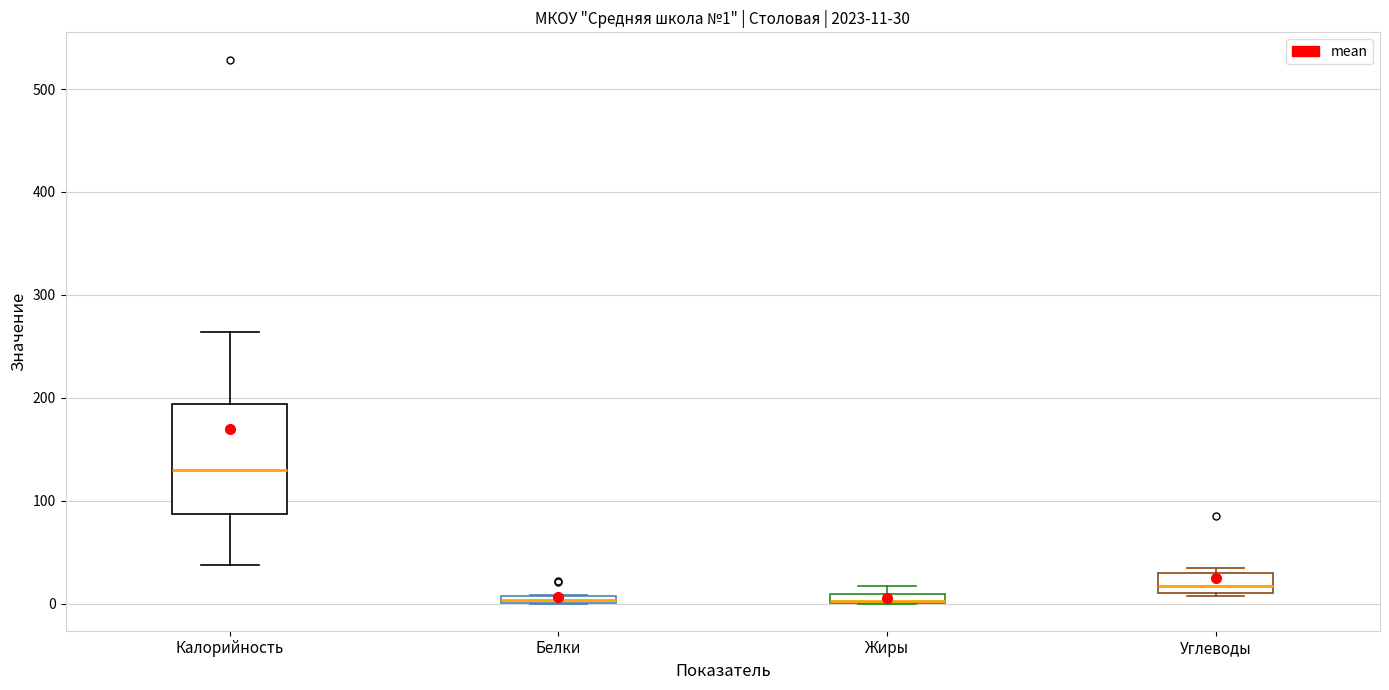

Comparing the boxes themselves (not the whiskers), which one is the tallest?

Калорийность